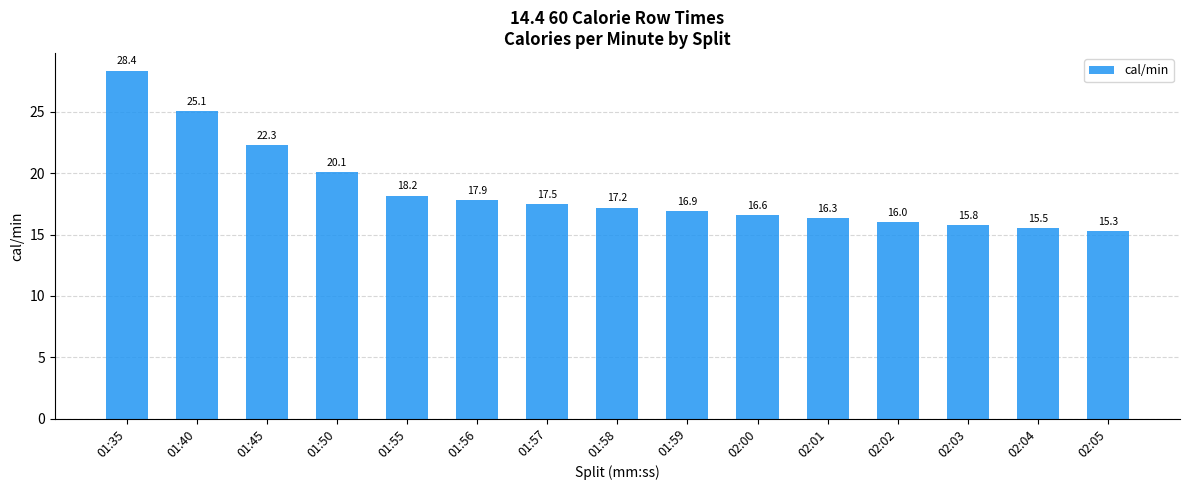

Count the number of data series in this chart.

1